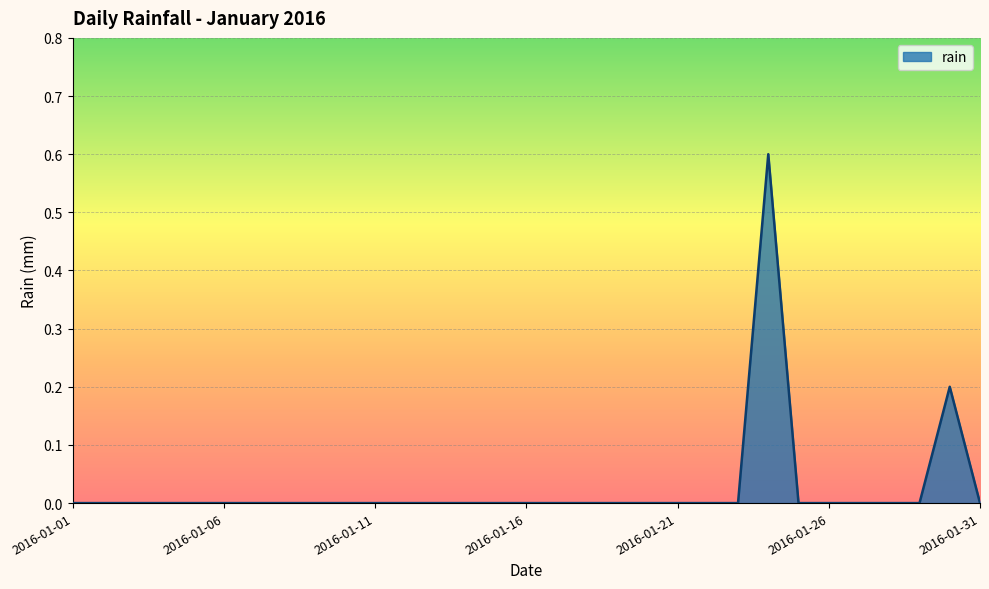

Count the values in the range 0 to 1.

31